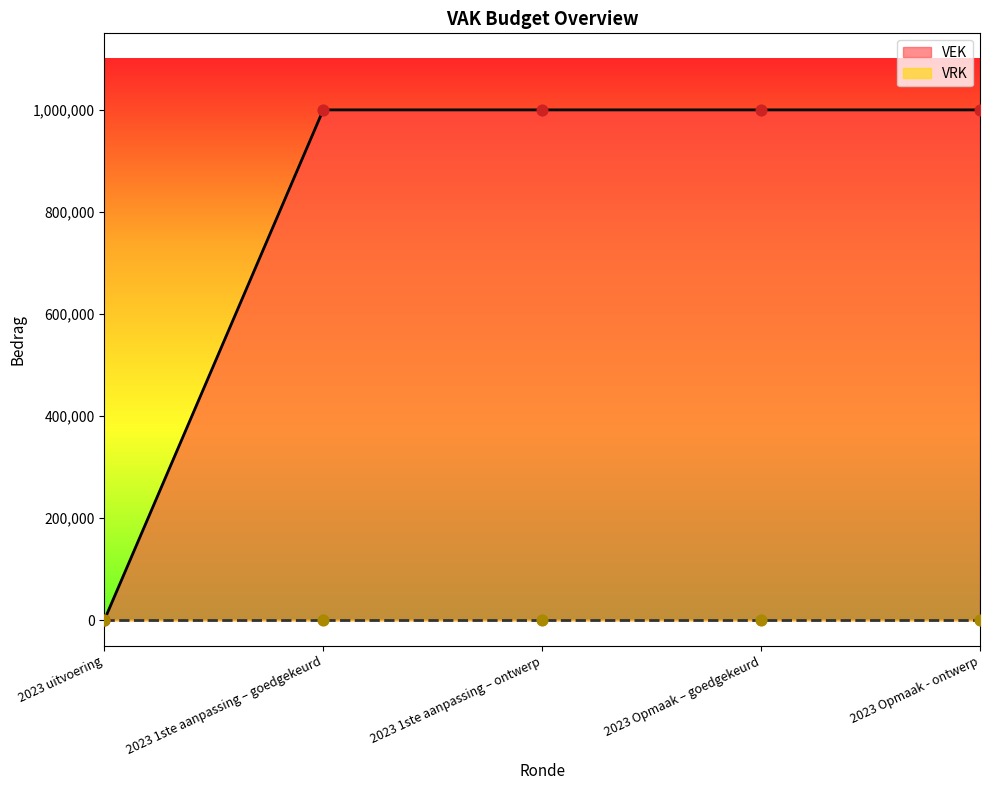

What is the ratio of the value at 2023 Opmaak – goedgekeurd to the value at 2023 Opmaak - ontwerp?

1.0